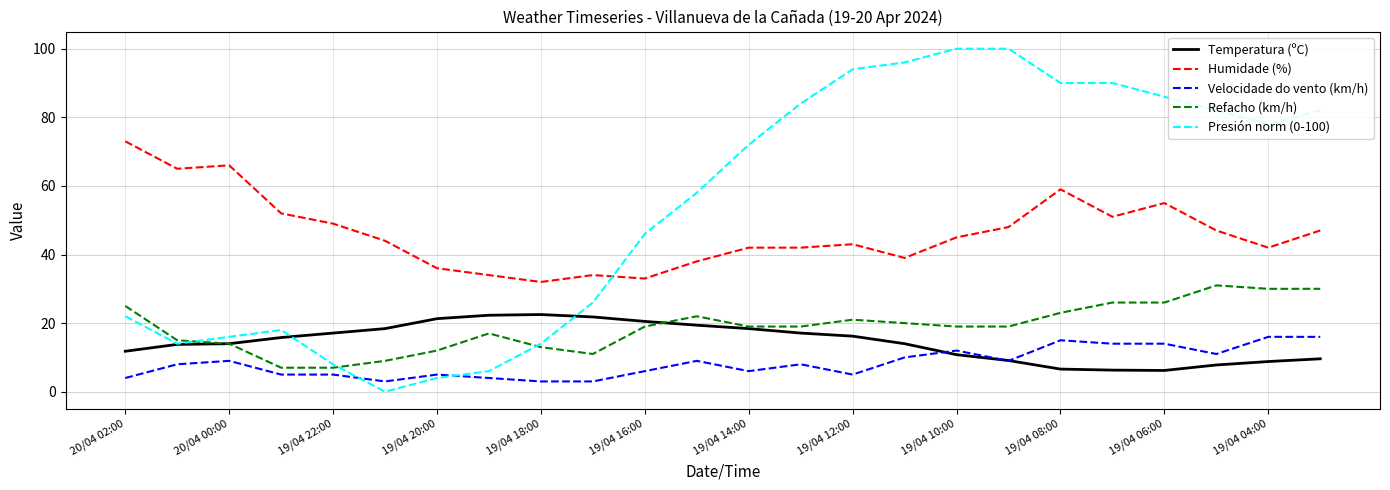

Rank the series by their maximum value, from lowest to highest.

Velocidade do vento (km/h), Temperatura (ºC), Refacho (km/h), Humidade (%), Presión norm (0-100)